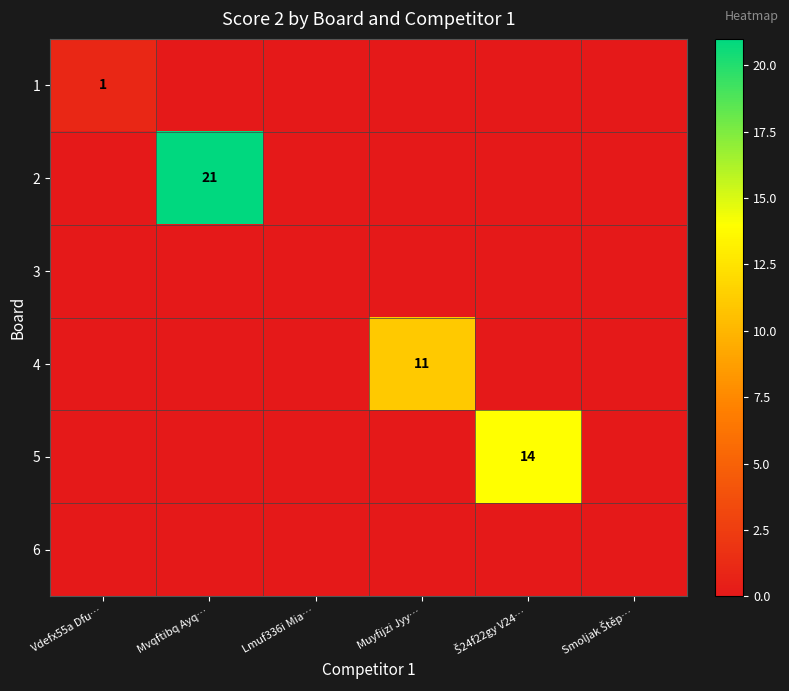

Is it true that 4 equals 4 at Muyfijzi Jyy…?

False